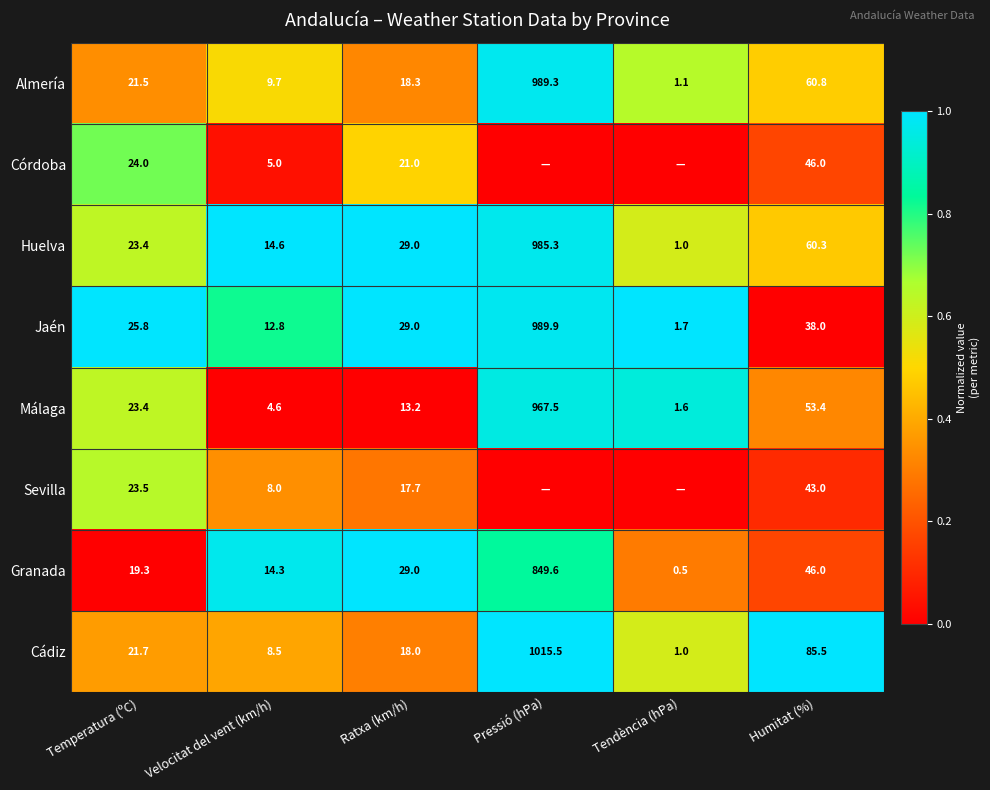

Count the number of categories in the chart.

6